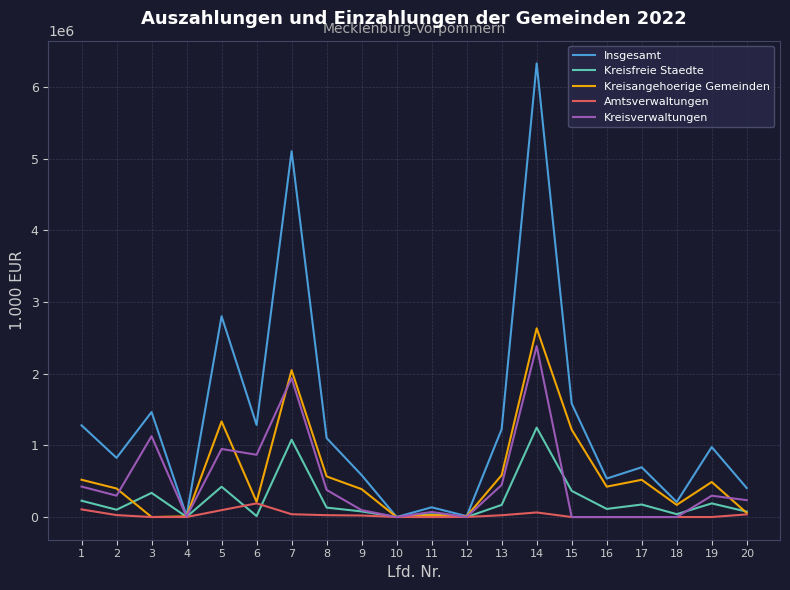

At which category is the sum across all series the highest?

14